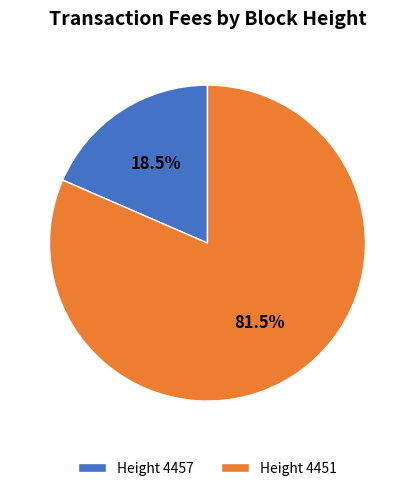

To the nearest percent, what is the average slice percentage?

50%